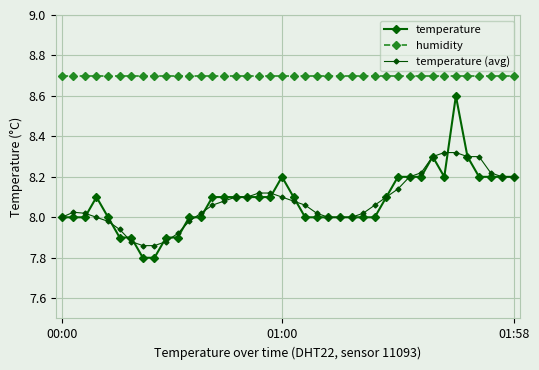

Is this an area chart (filled region under the line)?

No